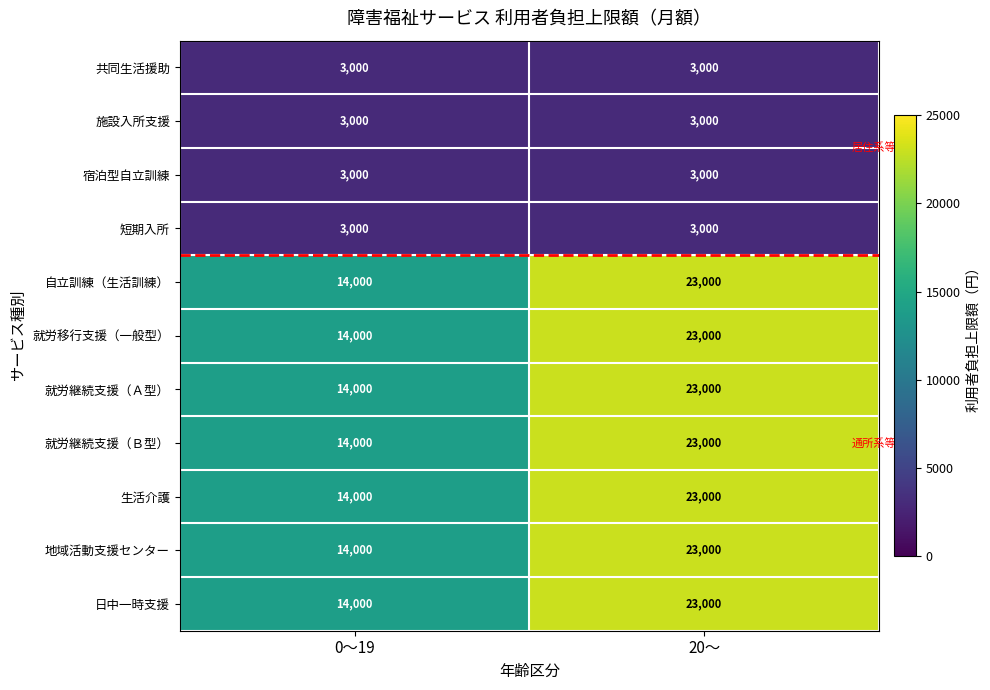

Reading left to right, list all the values displayed in this chart.

共同生活援助: 3000	3000
施設入所支援: 3000	3000
宿泊型自立訓練: 3000	3000
短期入所: 3000	3000
自立訓練（生活訓練）: 14000	23000
就労移行支援（一般型）: 14000	23000
就労継続支援（Ａ型）: 14000	23000
就労継続支援（Ｂ型）: 14000	23000
生活介護: 14000	23000
地域活動支援センター: 14000	23000
日中一時支援: 14000	23000